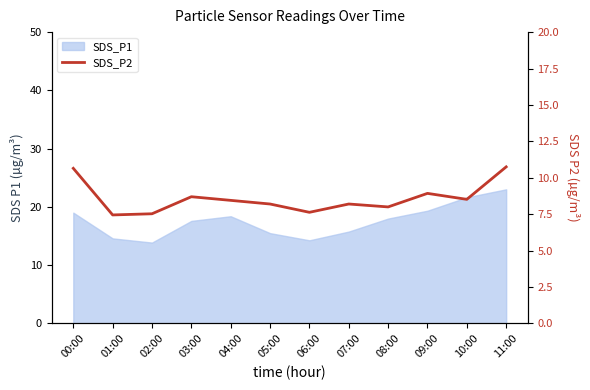

What is the maximum value shown in the chart?

10.8